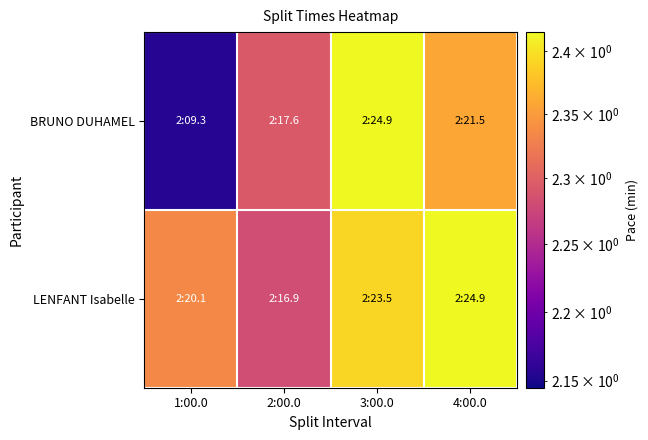

Which series has the largest range (max minus min)?

BRUNO DUHAMEL